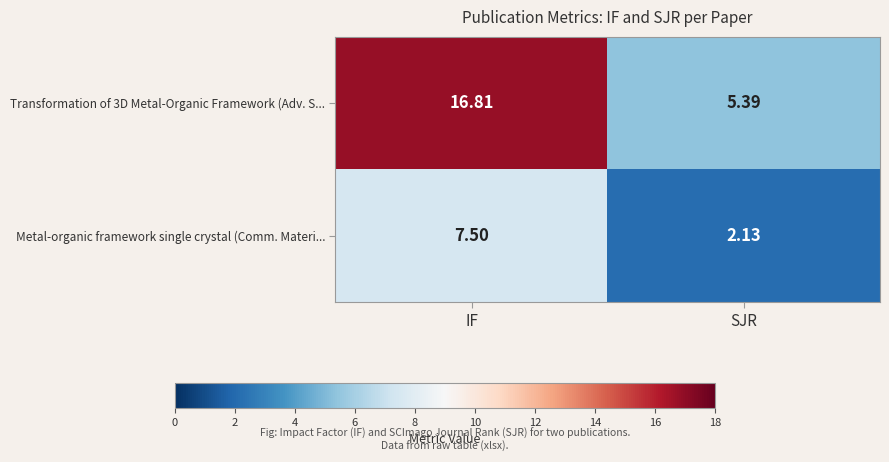

Where does the Transformation of 3D Metal-Organic Framework (Adv. S... series first go above 16?

IF